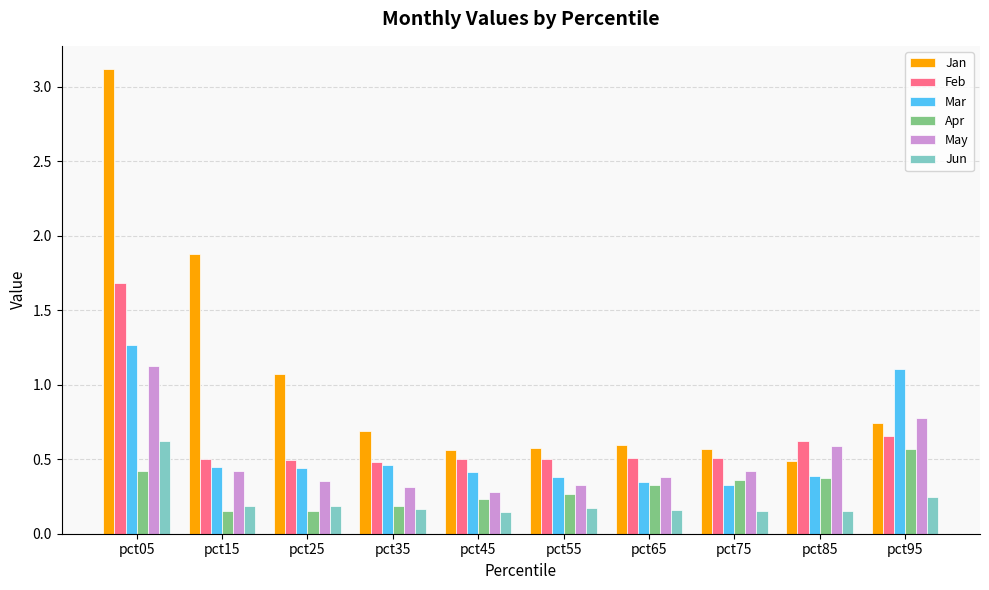

How many bars are there in each group?

6